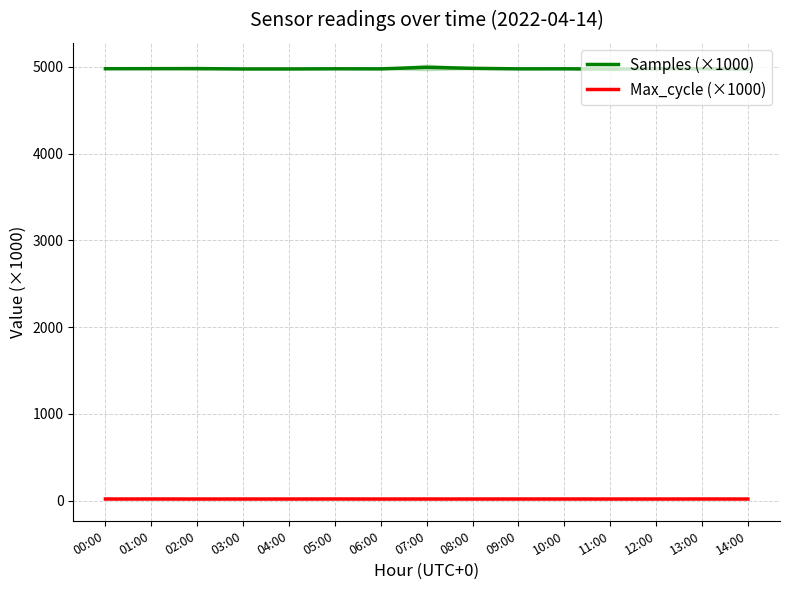

How many lines are shown in the chart?

2